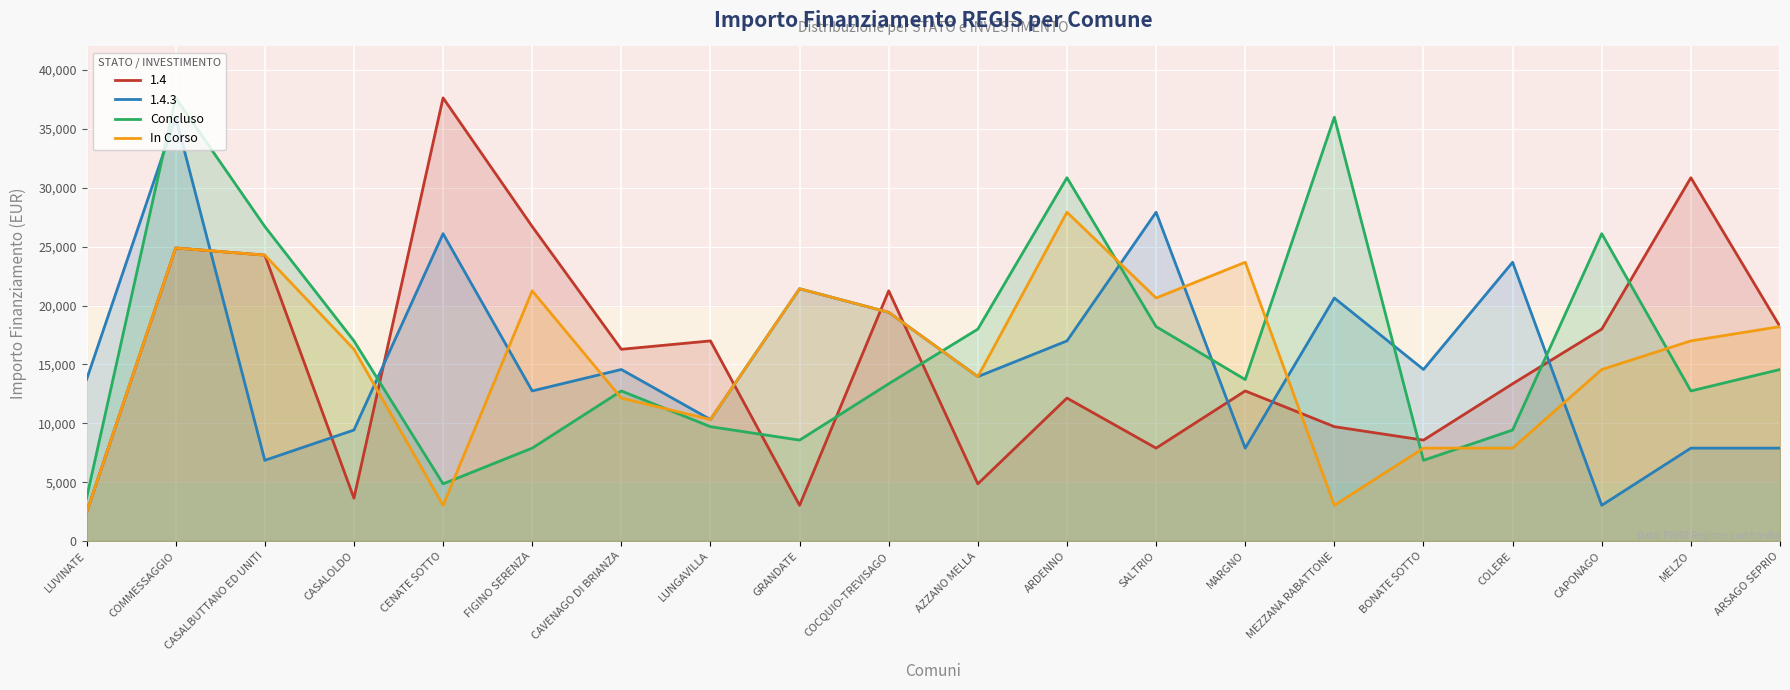

True or false: 1.4.3 has a value of 13712 at LUVINATE.

True